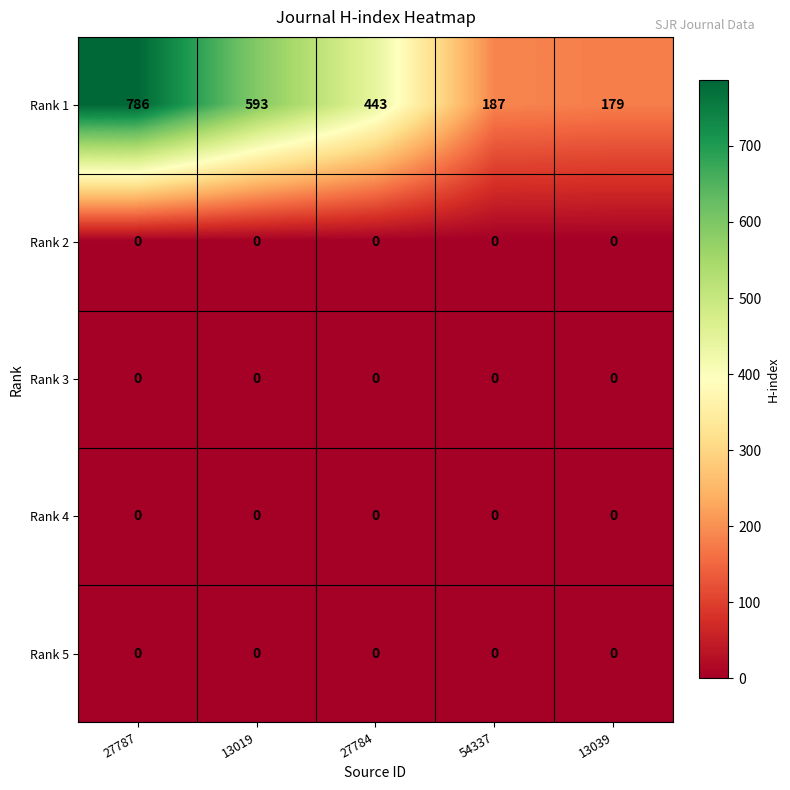

Reading left to right, extract all data points from this chart.

Rank 1: 786	593	443	187	179
Rank 2: 0	0	0	0	0
Rank 3: 0	0	0	0	0
Rank 4: 0	0	0	0	0
Rank 5: 0	0	0	0	0